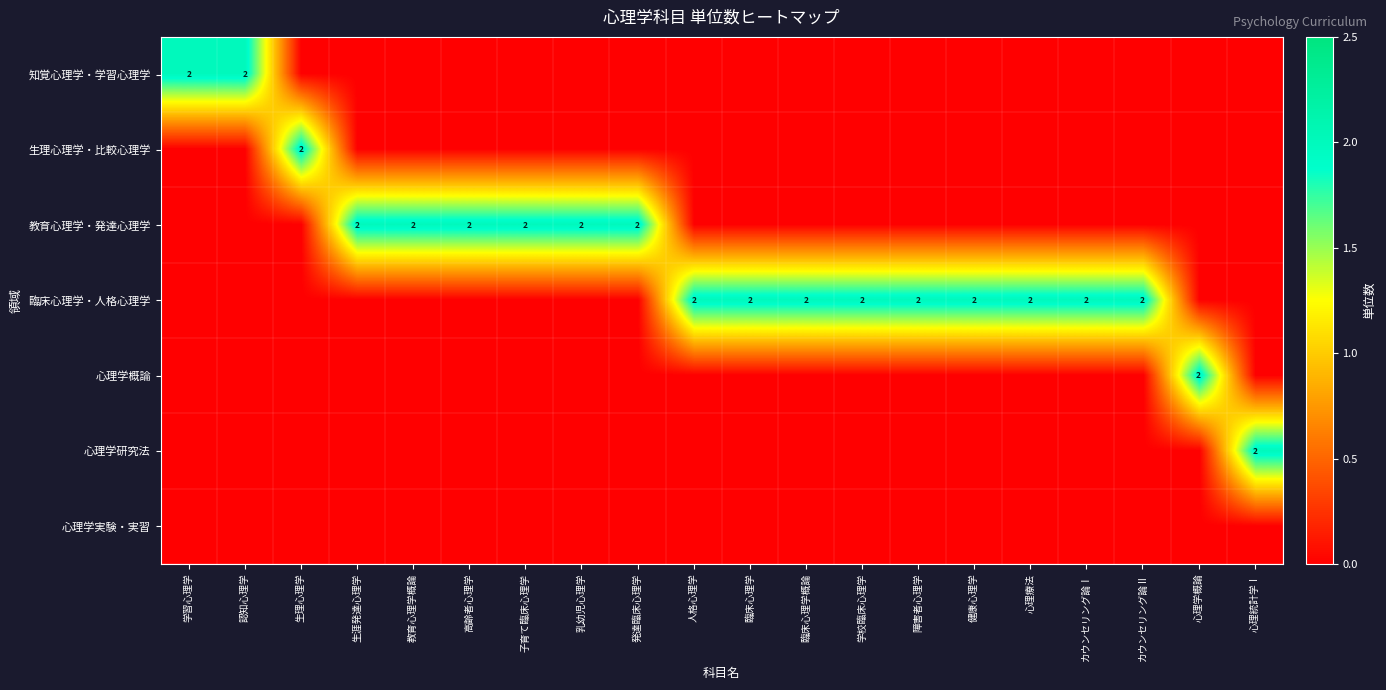

The value of 知覚心理学・学習心理学 at 認知心理学 is 1. True or false?

False